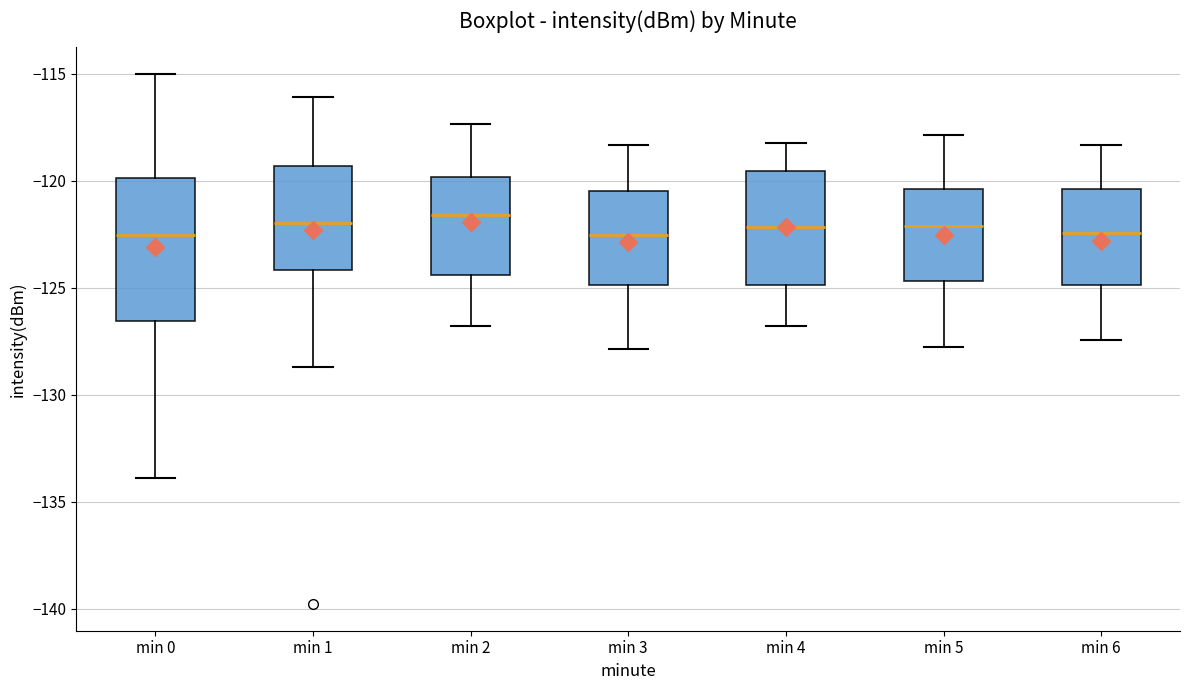

Reading left to right, read every box against the y-axis: the position of its median line, the range the box covers, and the ends of its whiskers. The values are not printed on the chart, so give them approximately, as read against the axis.

min 0: median -122.5, box -126.5 to -120.0, whiskers -134.0 to -115.0
min 1: median -122.0, box -124.0 to -119.5, whiskers -128.5 to -116.0
min 2: median -121.5, box -124.5 to -120.0, whiskers -127.0 to -117.5
min 3: median -122.5, box -125.0 to -120.5, whiskers -128.0 to -118.5
min 4: median -122.0, box -125.0 to -119.5, whiskers -127.0 to -118.0
min 5: median -122.0, box -124.5 to -120.5, whiskers -128.0 to -118.0
min 6: median -122.5, box -125.0 to -120.5, whiskers -127.5 to -118.5